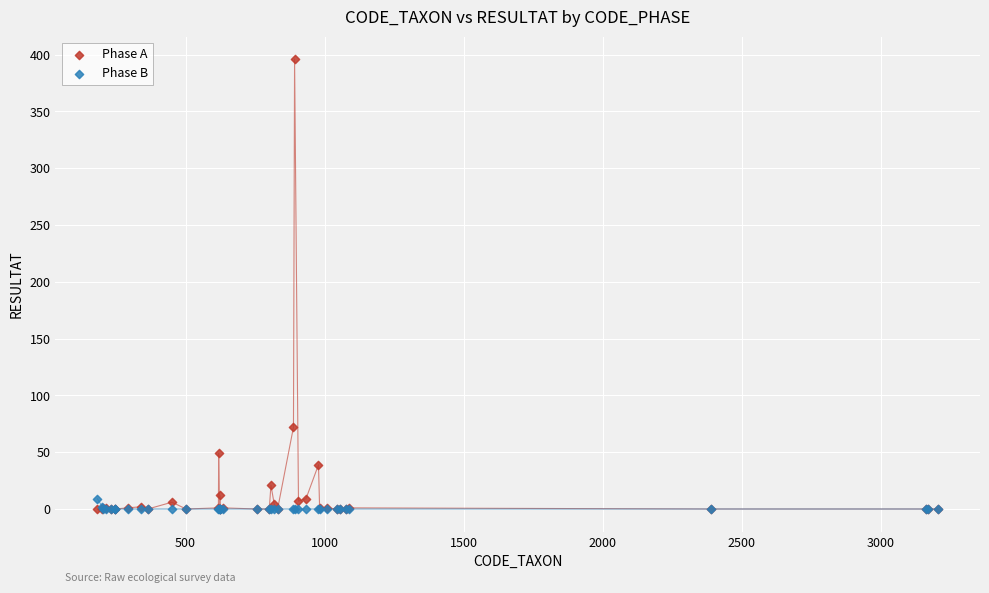

What are all the series names shown in the legend?

Phase A, Phase B